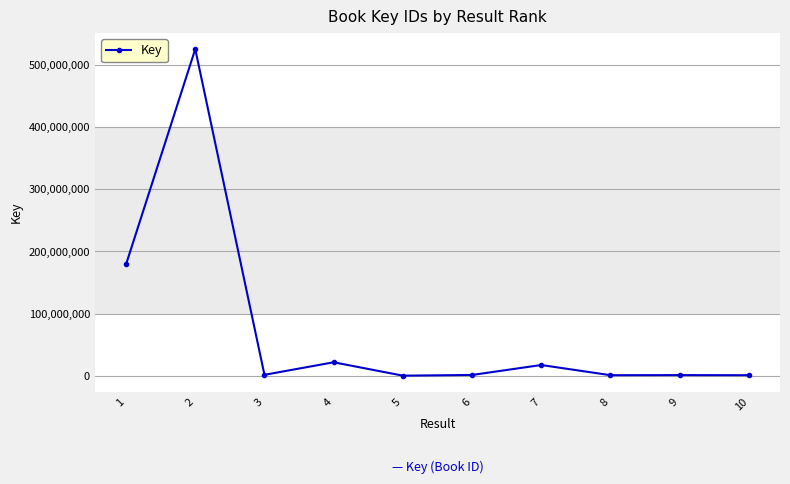

What is the change in value from 4 to 9?

-20599308